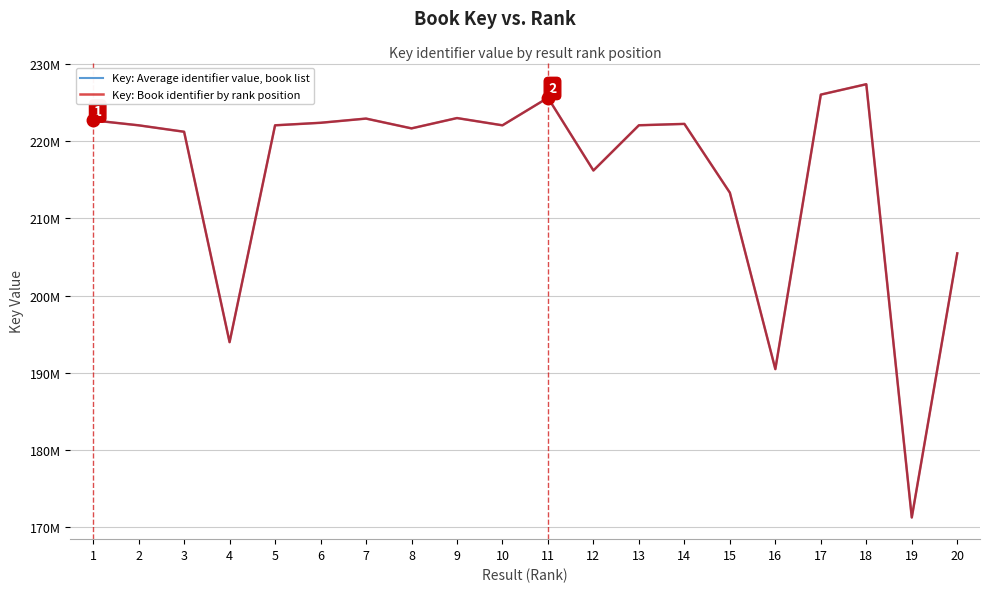

Reading left to right, what are all the values shown in this chart?

Key: Average identifier value, book list: 222680264	222038369	221203646	193971616	222038327	222365595	222910140	221641539	222977246	222038571	225605339	216191822	222044359	222222745	213319787	190483337	226011987	227357388	171281298	205466750
Key: Book identifier by rank position: 222680264	222038369	221203646	193971616	222038327	222365595	222910140	221641539	222977246	222038571	225605339	216191822	222044359	222222745	213319787	190483337	226011987	227357388	171281298	205466750